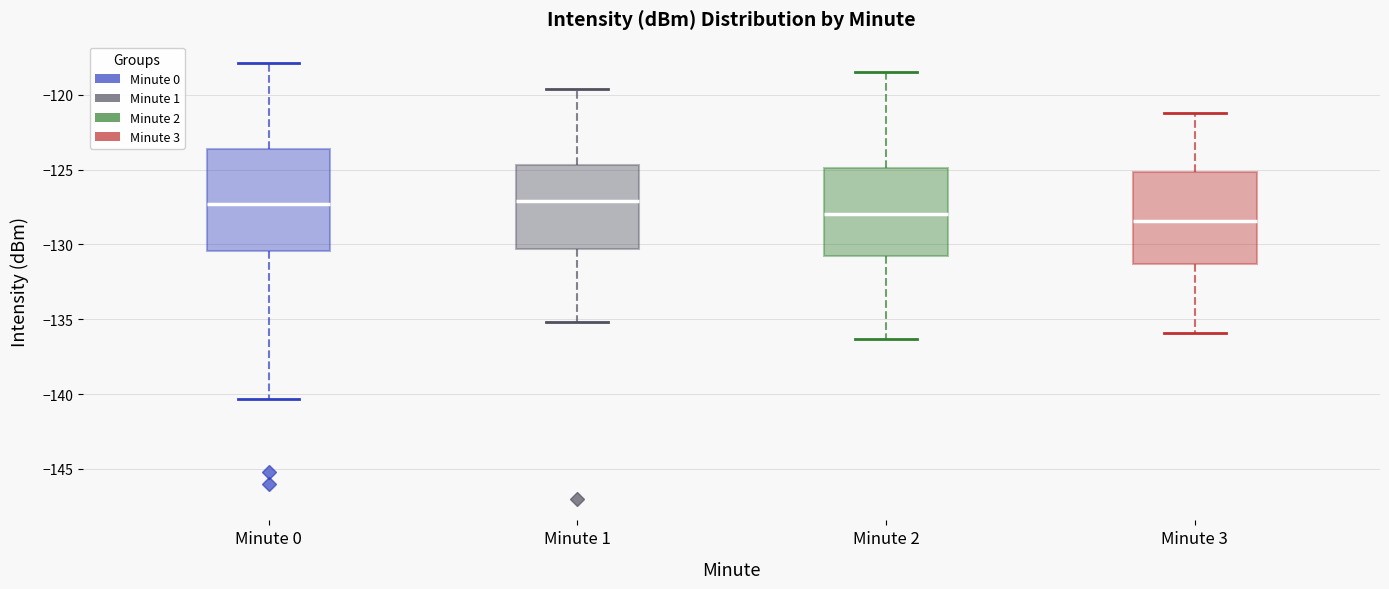

Reading left to right, transcribe this box plot: for each box, give where its median line is, the range the box spans, and where its two whiskers end, as read against the y-axis. The values are not printed on the chart, so give them approximately, as read against the axis.

Minute 0: median -127.5, box -130.5 to -123.5, whiskers -140.5 to -118.0
Minute 1: median -127.0, box -130.5 to -124.5, whiskers -135.0 to -119.5
Minute 2: median -128.0, box -130.5 to -125.0, whiskers -136.5 to -118.5
Minute 3: median -128.5, box -131.5 to -125.0, whiskers -136.0 to -121.0